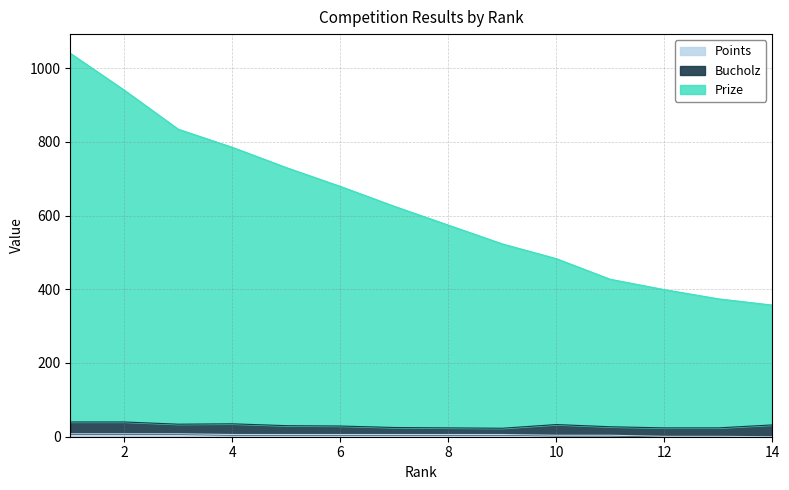

Does the chart have visible grid lines?

Yes